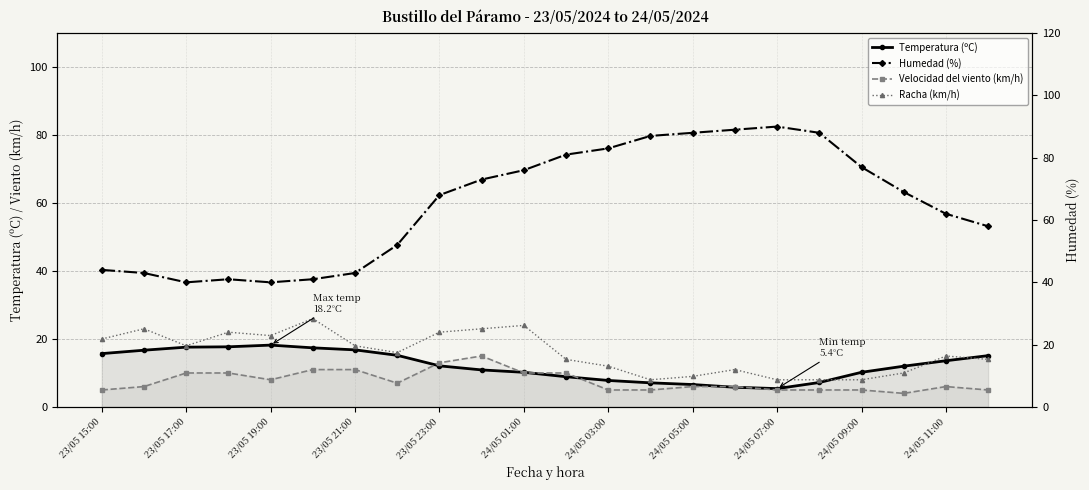

What is the minimum value for Racha (km/h)?

8.0